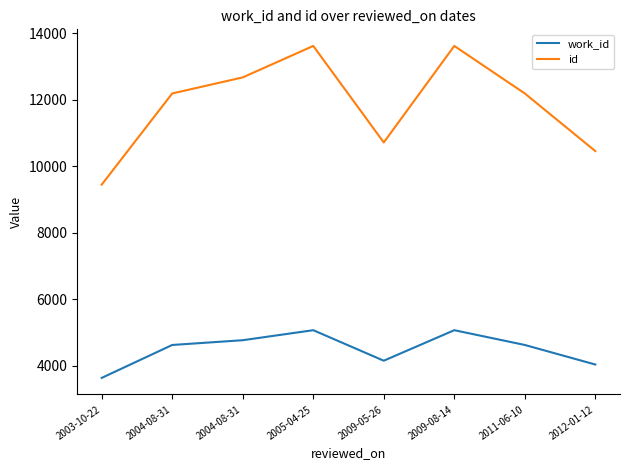

Where does the id series first go above 12188?

2004-08-31